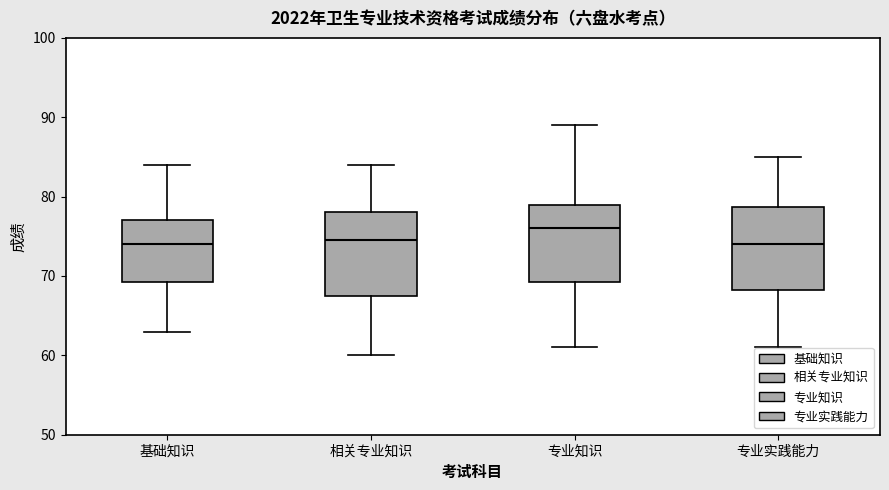

Reading left to right, read every box against the y-axis: the position of its median line, the range the box covers, and the ends of its whiskers. The values are not printed on the chart, so give them approximately, as read against the axis.

基础知识: median 74, box 69 to 77, whiskers 63 to 84
相关专业知识: median 75, box 68 to 78, whiskers 60 to 84
专业知识: median 76, box 69 to 79, whiskers 61 to 89
专业实践能力: median 74, box 68 to 79, whiskers 61 to 85